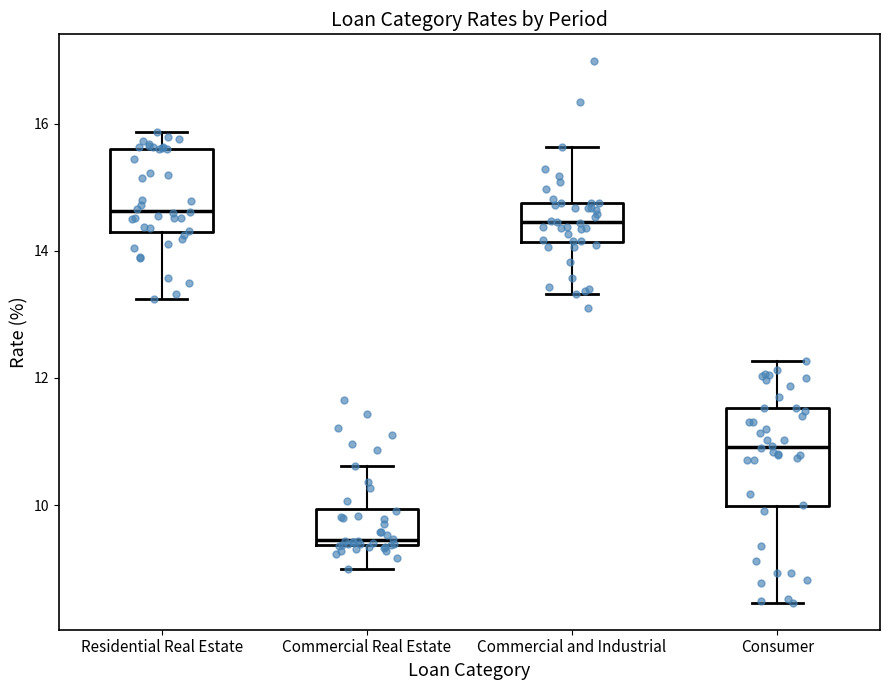

Reading left to right, read every box against the y-axis: the position of its median line, the range the box covers, and the ends of its whiskers. The values are not printed on the chart, so give them approximately, as read against the axis.

Residential Real Estate: median 14.6, box 14.2 to 15.6, whiskers 13.2 to 15.8
Commercial Real Estate: median 9.4 (just above the box's lower edge), box 9.4 to 10.0, whiskers 9.0 to 10.6
Commercial and Industrial: median 14.4, box 14.2 to 14.8, whiskers 13.4 to 15.6
Consumer: median 11.0, box 10.0 to 11.6, whiskers 8.4 to 12.2